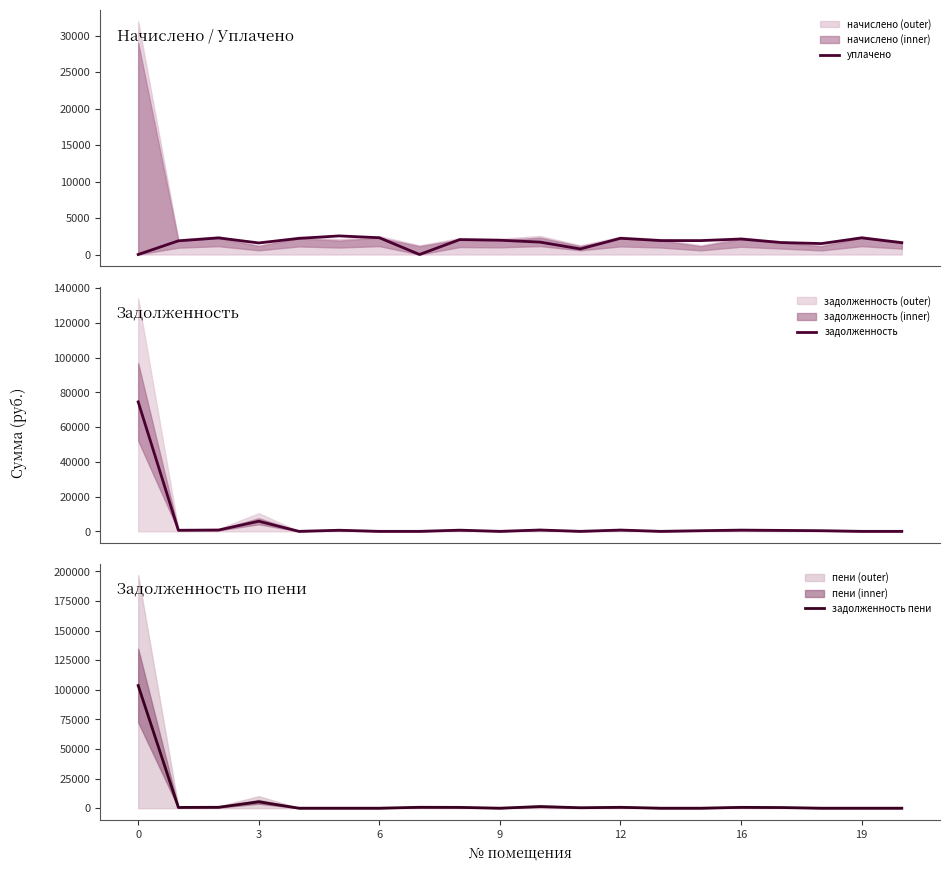

Rank the series by their average value, from highest to lowest.

задолженность пени, задолженность, уплачено